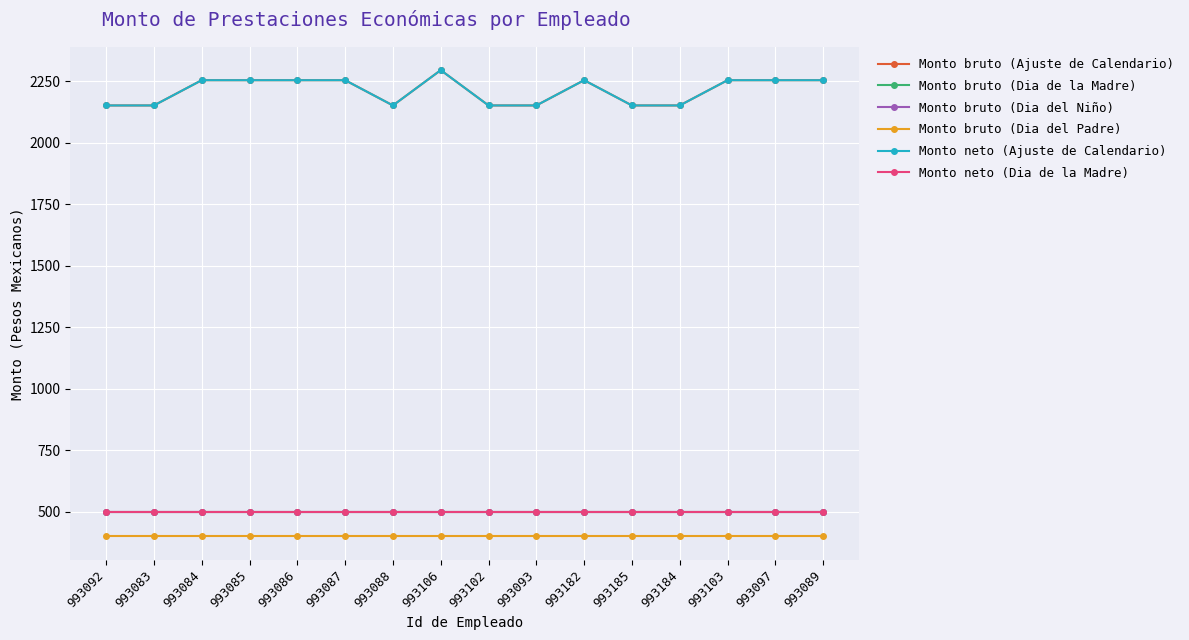

Reading right to left, extract all data points from this chart.

Monto bruto (Ajuste de Calendario): 2253.7	2253.7	2253.7	2151.1	2151.1	2253.7	2151.1	2151.1	2294.5	2151.1	2253.7	2253.7	2253.7	2253.7	2151.1	2151.1
Monto bruto (Dia de la Madre): 500.0	500.0	500.0	500.0	500.0	500.0	500.0	500.0	500.0	500.0	500.0	500.0	500.0	500.0	500.0	500.0
Monto bruto (Dia del Niño): 500.0	500.0	500.0	500.0	500.0	500.0	500.0	500.0	500.0	500.0	500.0	500.0	500.0	500.0	500.0	500.0
Monto bruto (Dia del Padre): 400.0	400.0	400.0	400.0	400.0	400.0	400.0	400.0	400.0	400.0	400.0	400.0	400.0	400.0	400.0	400.0
Monto neto (Ajuste de Calendario): 2253.7	2253.7	2253.7	2151.1	2151.1	2253.7	2151.1	2151.1	2294.5	2151.1	2253.7	2253.7	2253.7	2253.7	2151.1	2151.1
Monto neto (Dia de la Madre): 500.0	500.0	500.0	500.0	500.0	500.0	500.0	500.0	500.0	500.0	500.0	500.0	500.0	500.0	500.0	500.0